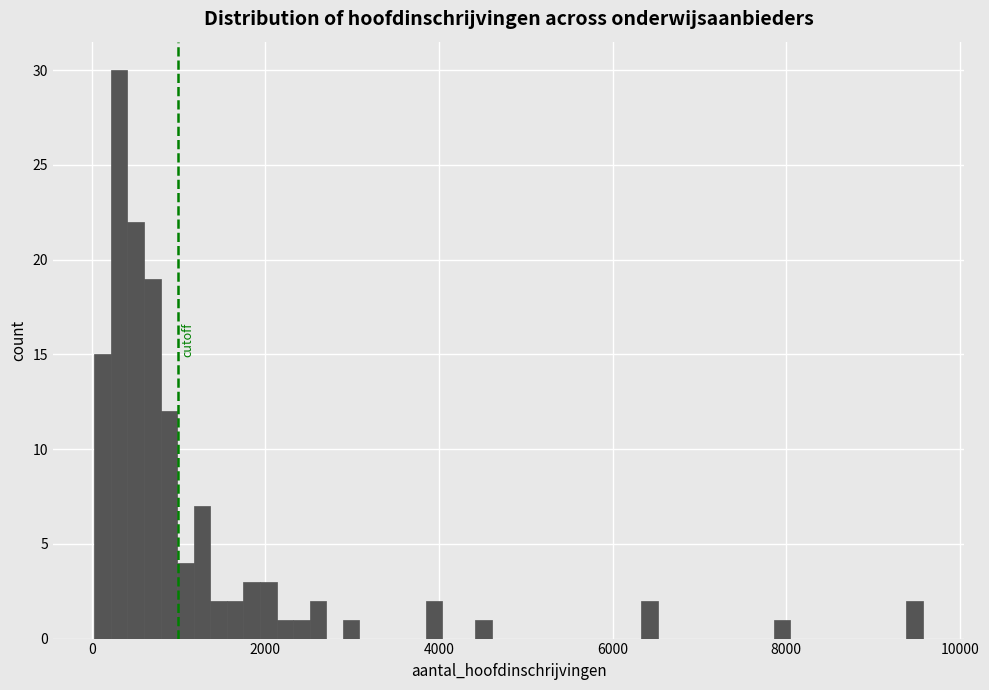

Around what value on the x-axis is the tallest bar? Give the approximate position of its centre, as read against the axis.

400